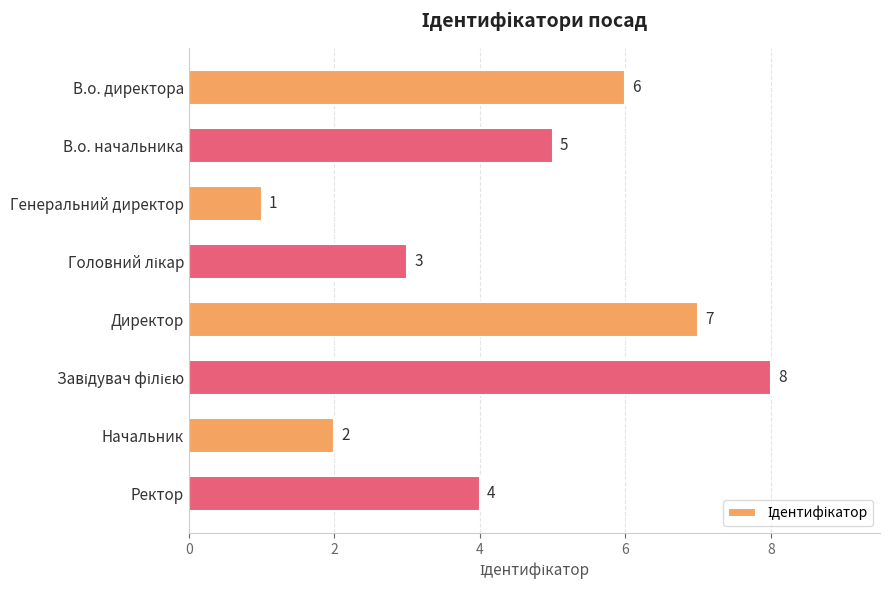

Reading top to bottom, what are all the values shown in this chart?

6	5	1	3	7	8	2	4